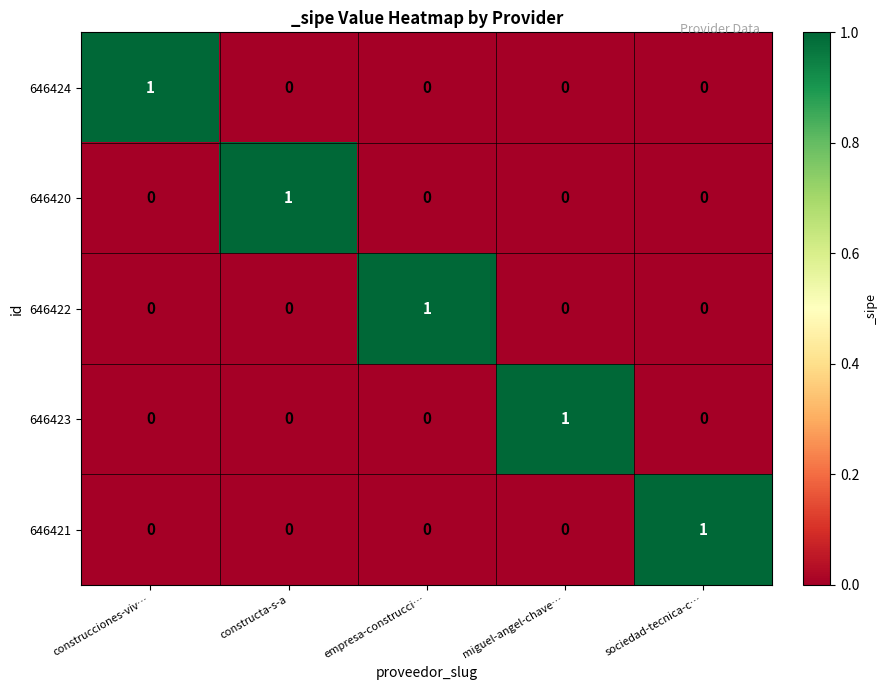

What is the total value across all series at sociedad-tecnica-c…?

1